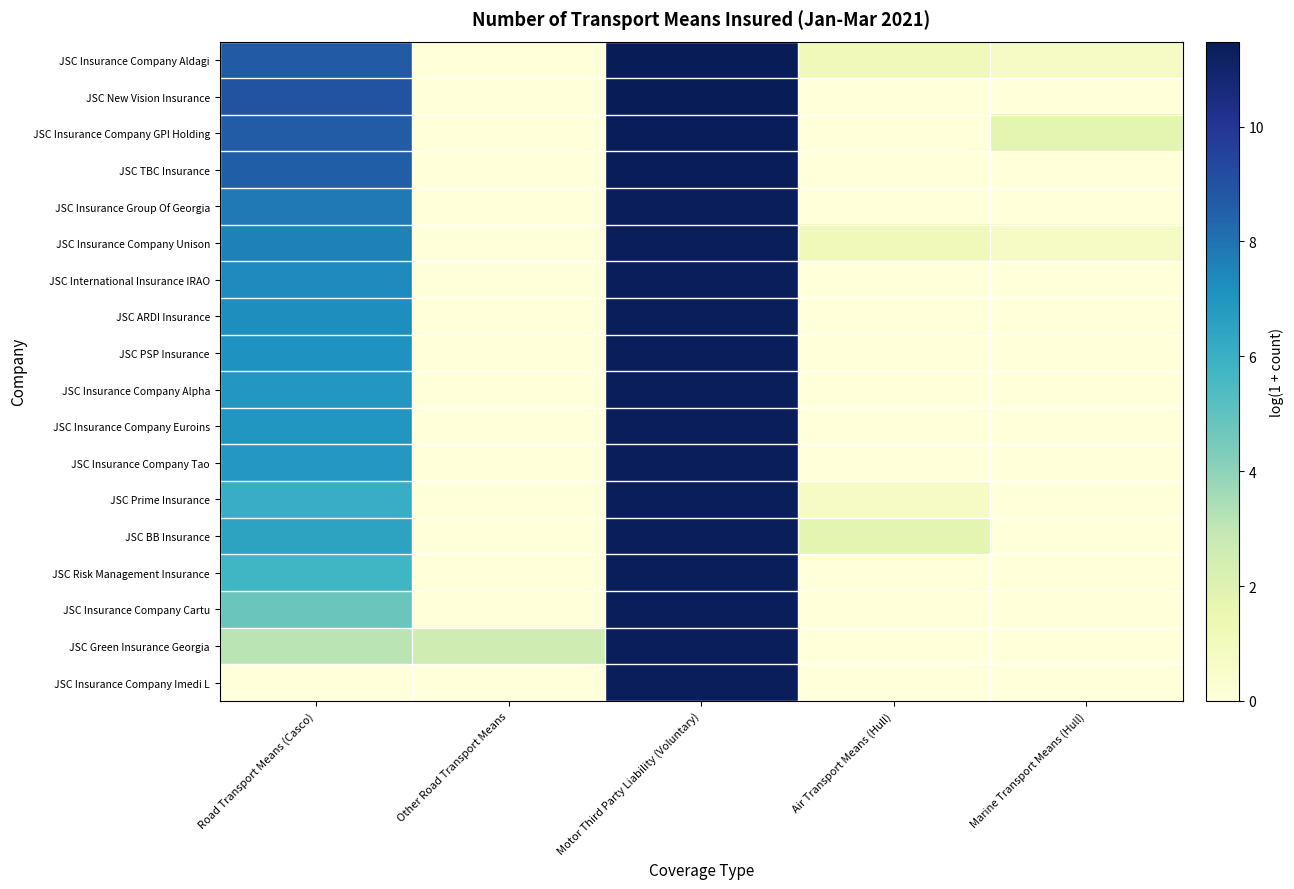

How many data points does each series have?

5